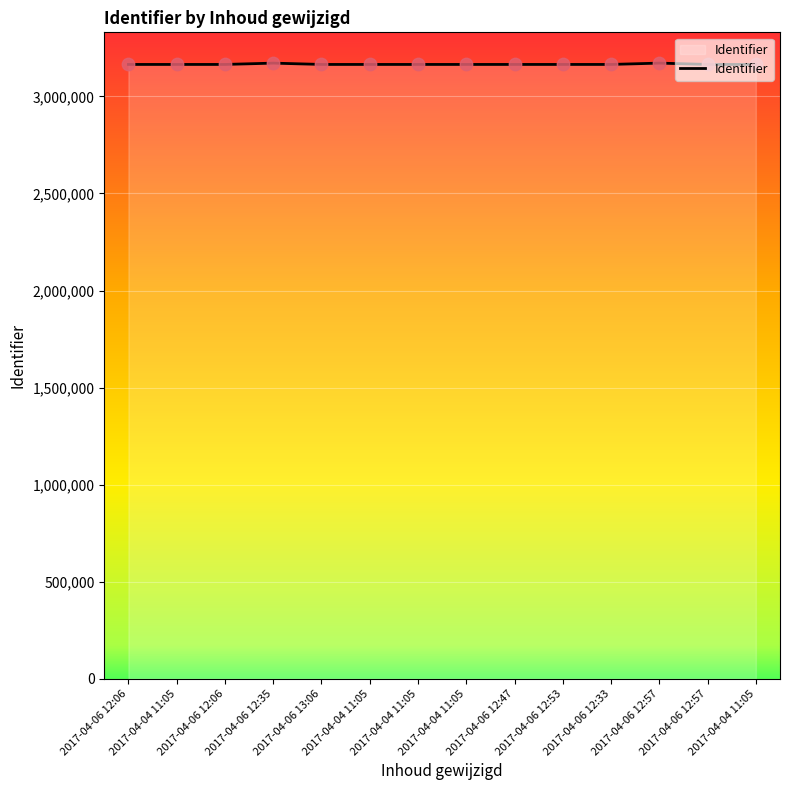

Is this an area chart (filled region under the line)?

Yes